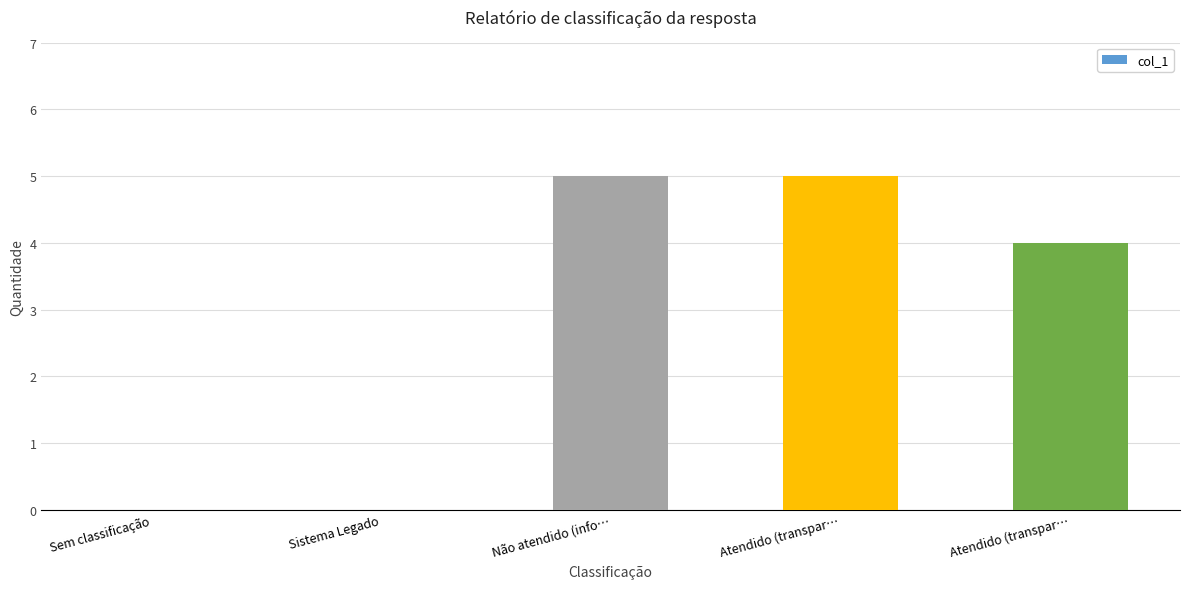

Read the value at Não atendido (info….

5